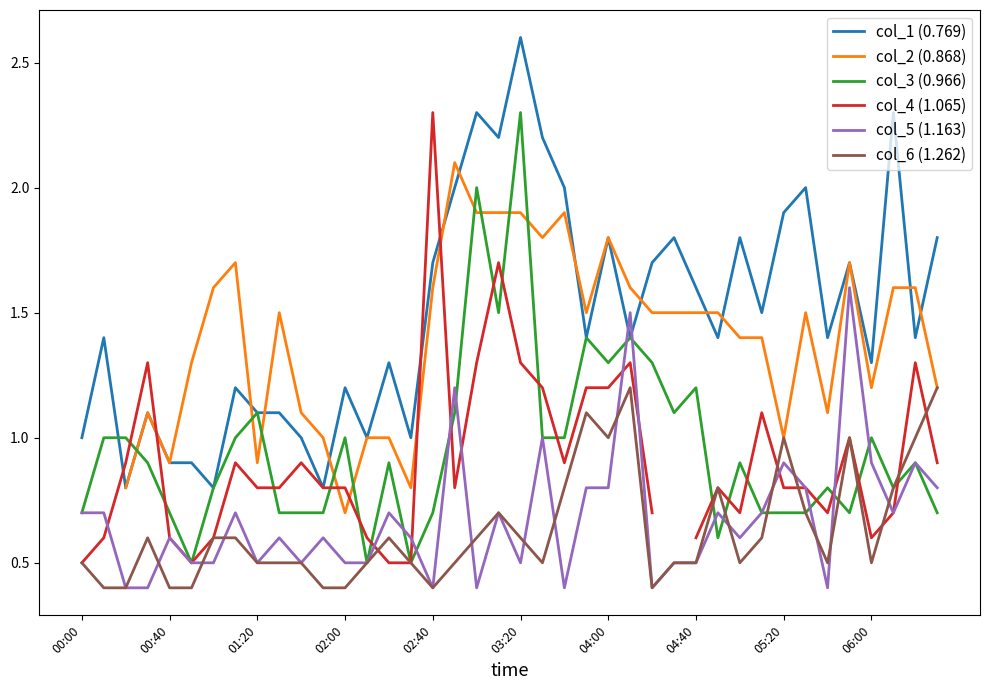

After their last crossing, which series has the higher values: col_1 (0.769) or col_5 (1.163)?

col_1 (0.769)